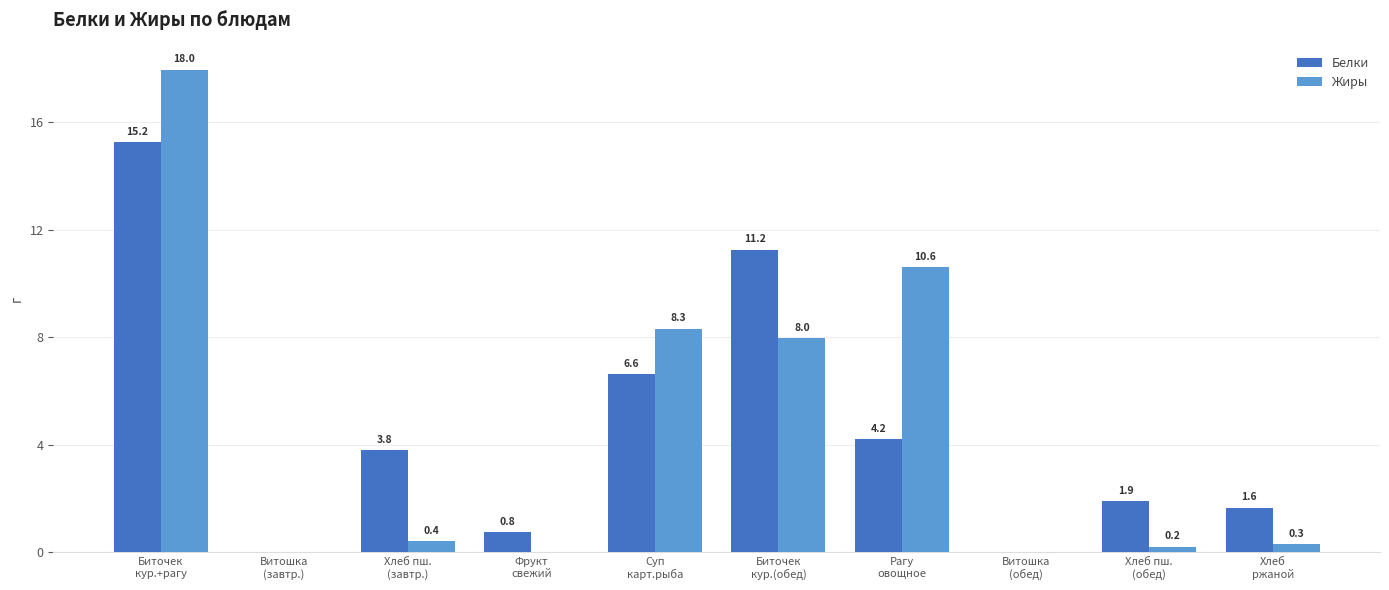

How many groups of bars are there?

10